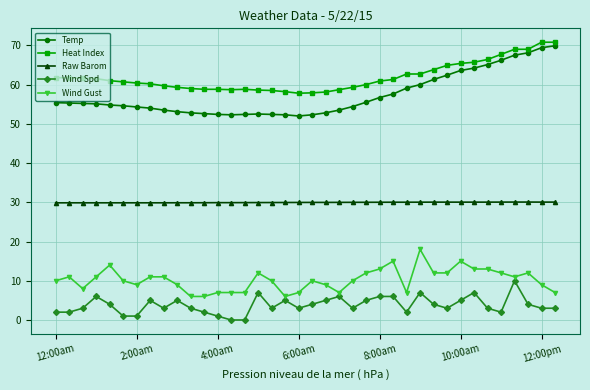

What is the average value of the Wind Gust series?

10.2